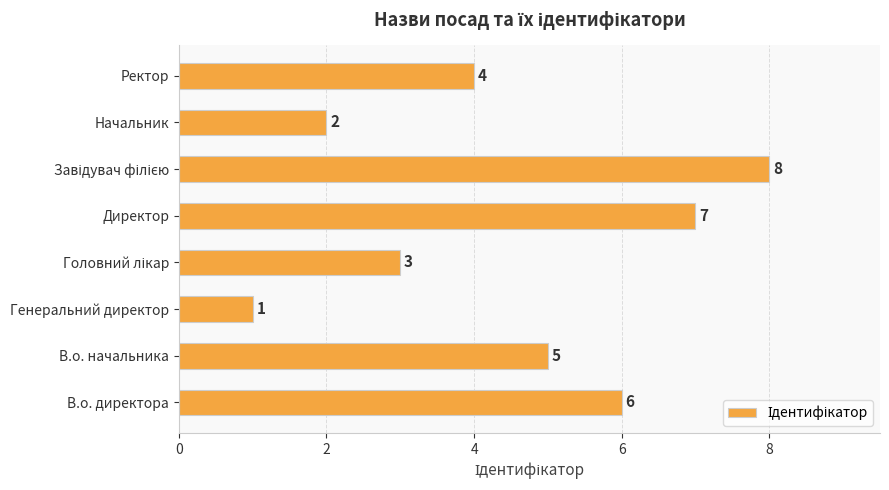

Where is the data nearest to the value 4?

Ректор